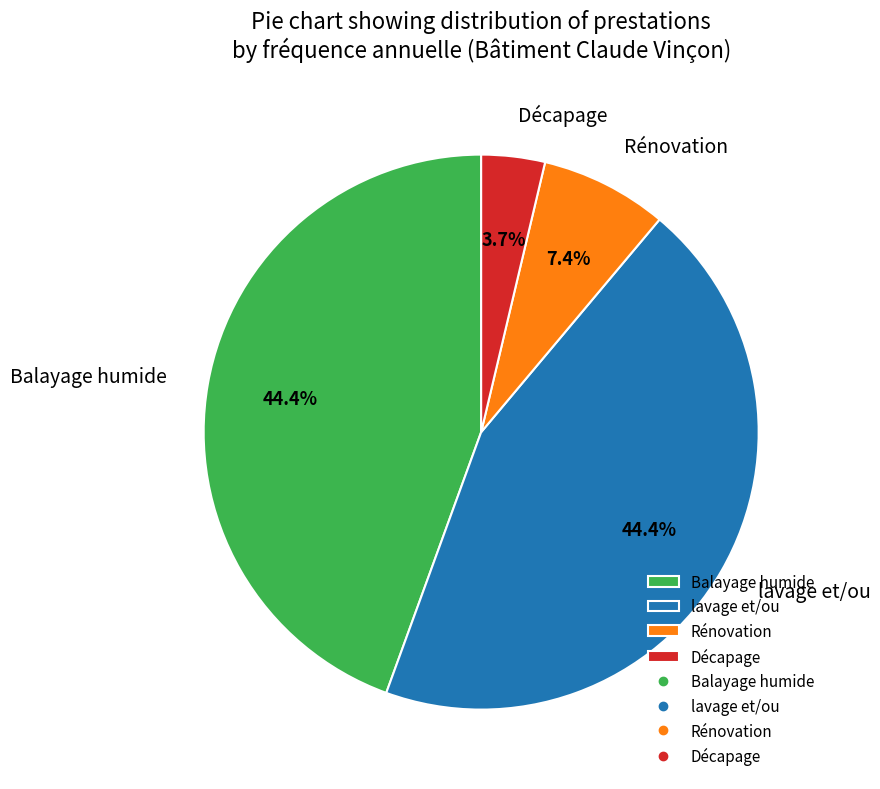

What percentage do Rénovation and Balayage humide together represent?

51.9%